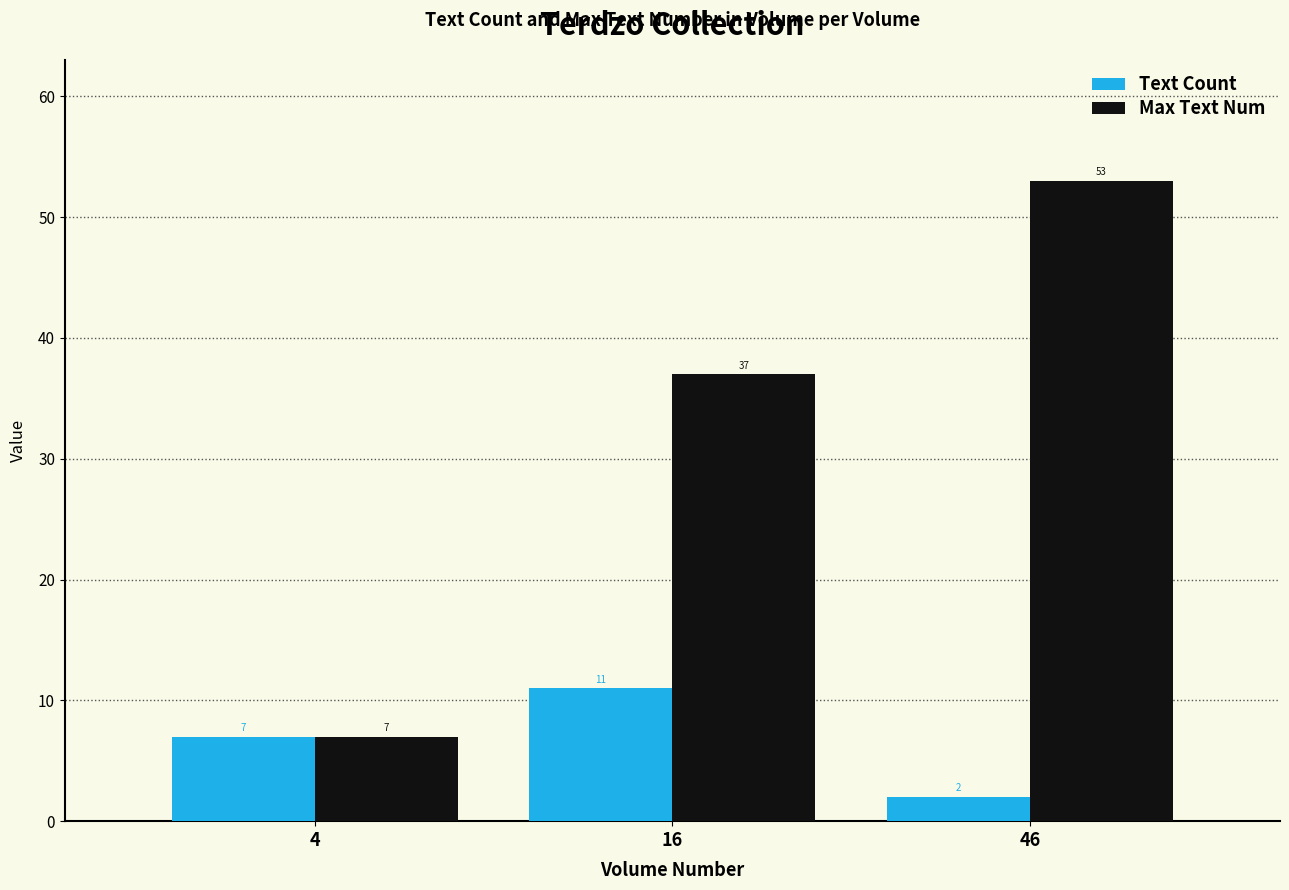

Rank the series by their average value, from highest to lowest.

Max Text Num, Text Count